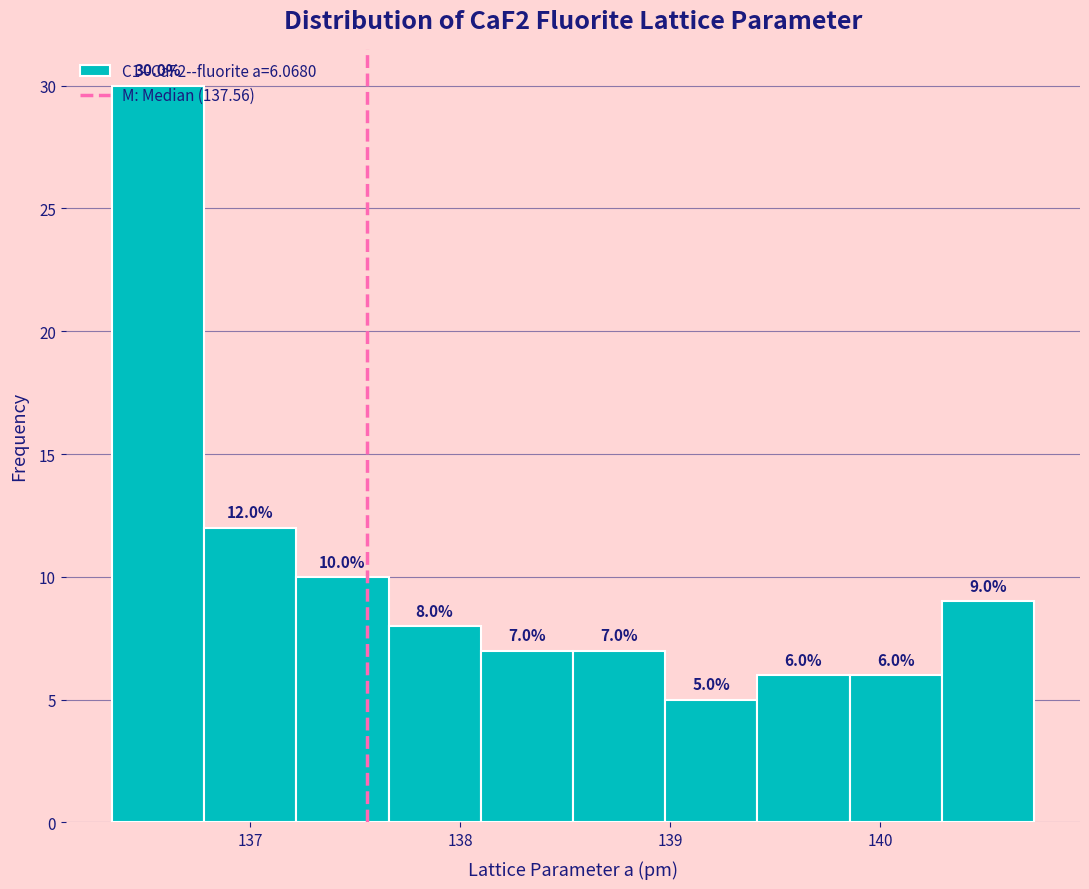

Reading left to right, list every bar in this chart as the range it spans on the x-axis followed by its height. The bar edges are not printed on the chart, so give them approximately, as read against the axis.

136.3 to 136.8: 30.0
136.8 to 137.2: 12.0
137.2 to 137.7: 10.0
137.7 to 138.1: 8.0
138.1 to 138.5: 7.0
138.5 to 139.0: 7.0
139.0 to 139.4: 5.0
139.4 to 139.9: 6.0
139.9 to 140.3: 6.0
140.3 to 140.7: 9.0